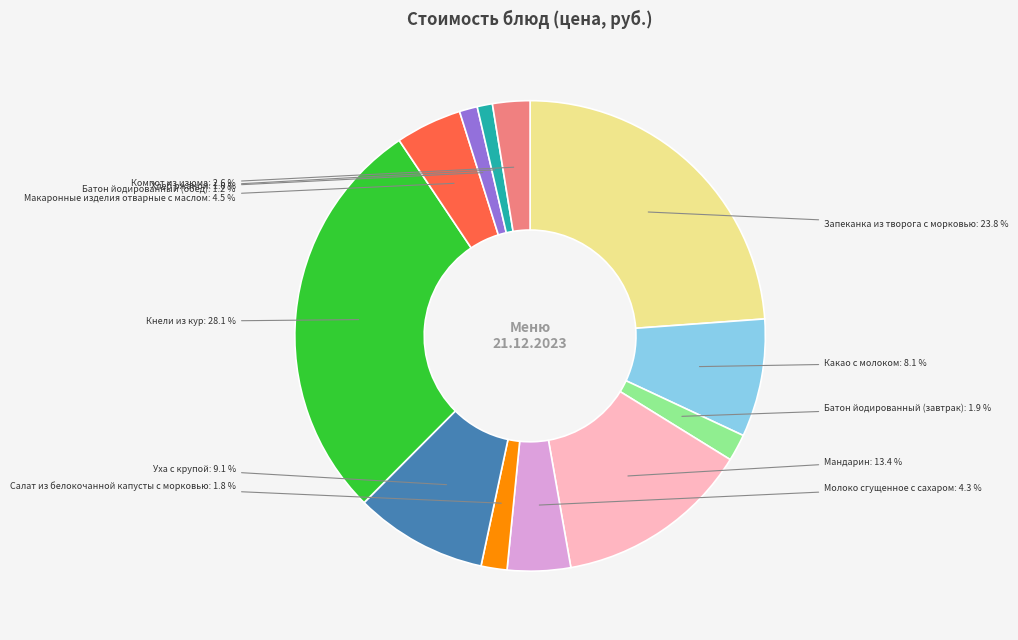

Is there any slice that represents more than half of the pie?

No